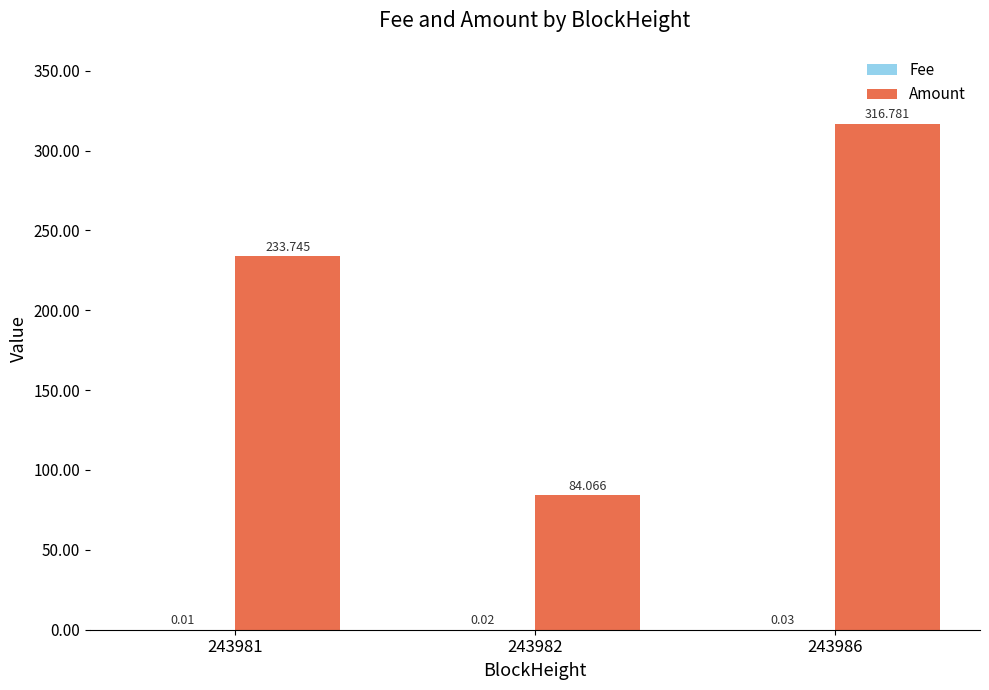

What is the spread (max minus min) of values at 243986?

316.8